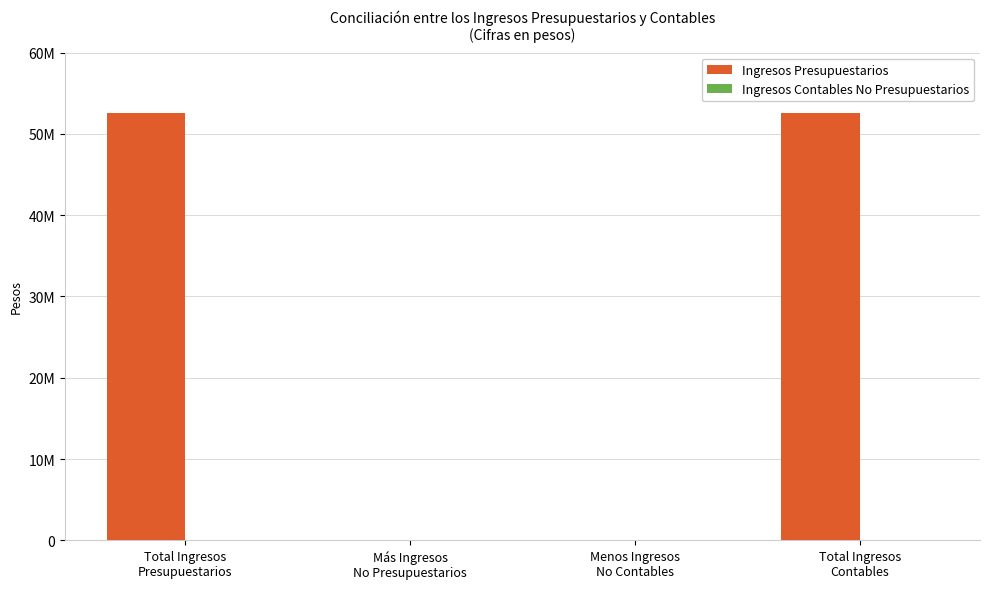

Between Más Ingresos
No Presupuestarios and Total Ingresos
Contables, which is larger?

Total Ingresos
Contables